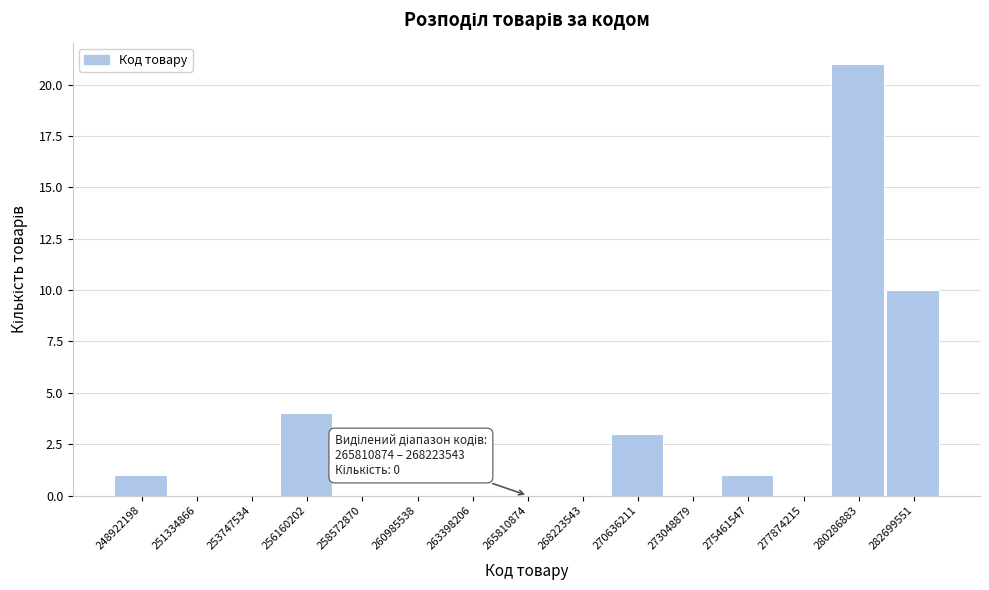

Reading right to left, transcribe all the data shown in this chart.

282699551=10	280286883=21	277874215=0	275461547=1	273048879=0	270636211=3	268223543=0	265810874=0	263398206=0	260985538=0	258572870=0	256160202=4	253747534=0	251334866=0	248922198=1